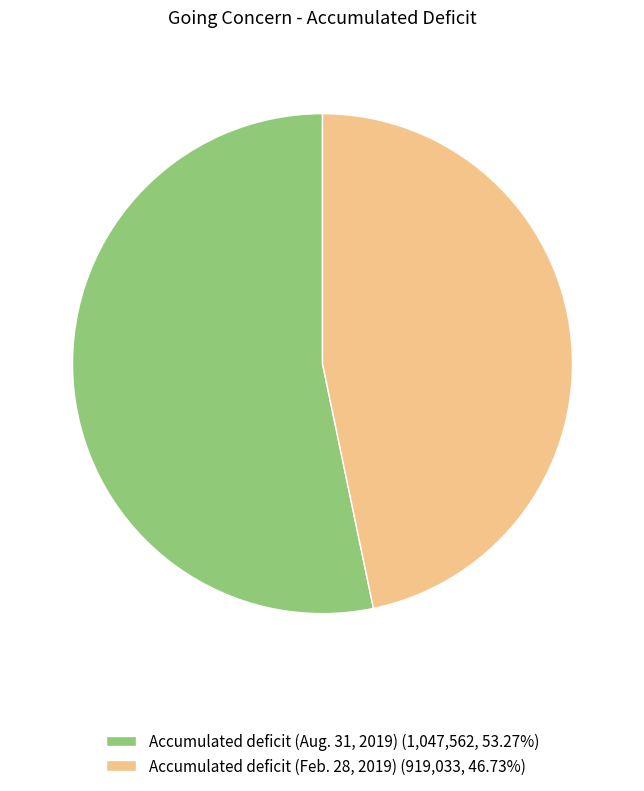

Approximately how many times larger is the value at Accumulated deficit (Aug. 31, 2019) (1,047,562, 53.27%) compared to Accumulated deficit (Feb. 28, 2019) (919,033, 46.73%)?

1.1